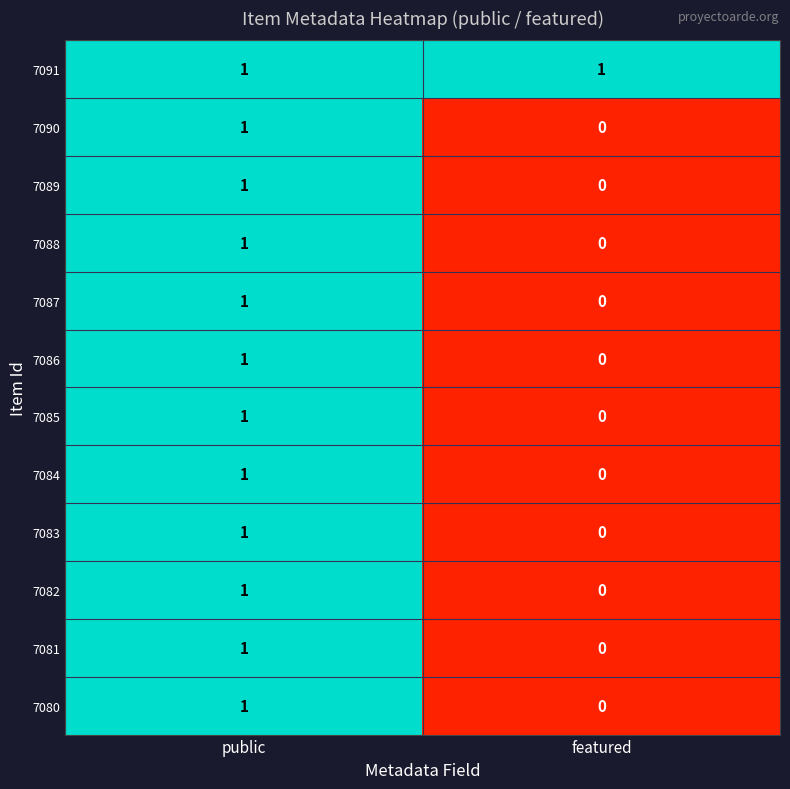

At which label does 7090 reach its minimum?

featured